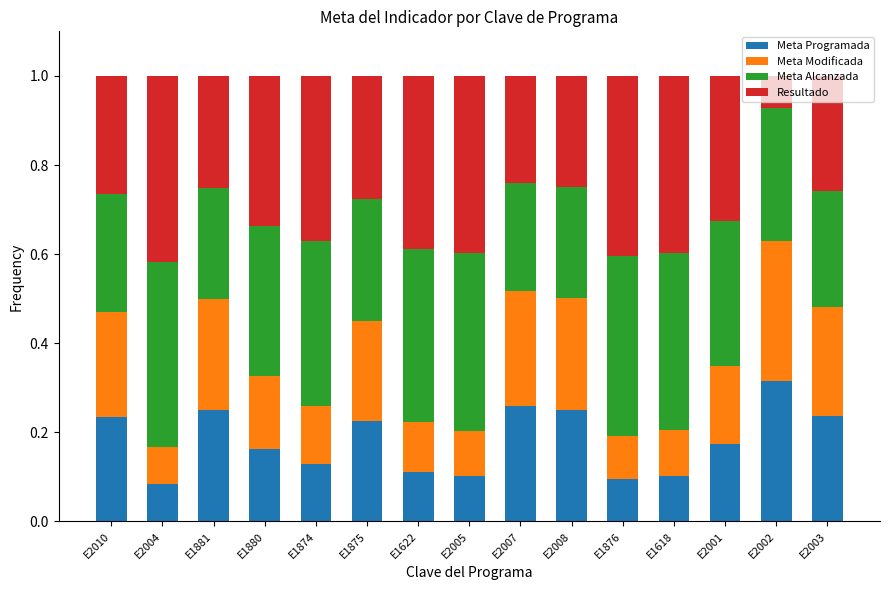

What are all the series names shown in the legend?

Meta Programada, Meta Modificada, Meta Alcanzada, Resultado